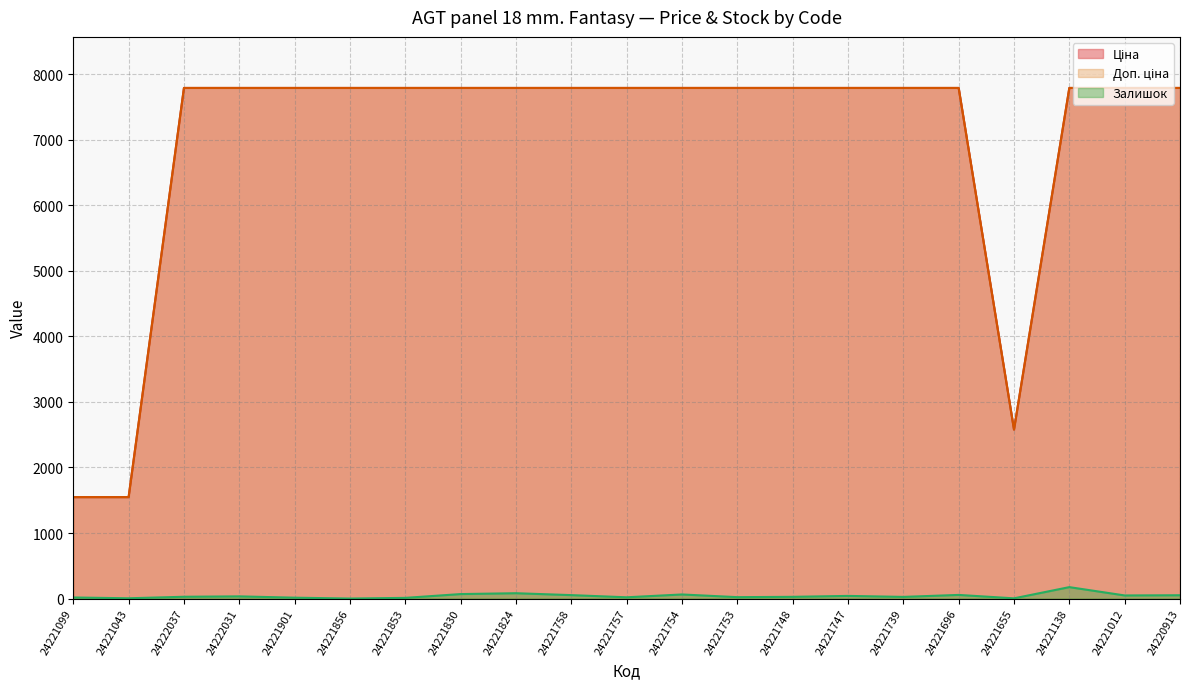

Reading left to right, what are all the values shown in this chart?

Ціна: 24221099=1547.7	24221043=1547.7	24222037=7792.9	24222031=7792.9	24221901=7792.9	24221856=7792.9	24221853=7792.9	24221830=7792.9	24221824=7792.9	24221758=7792.9	24221757=7792.9	24221754=7792.9	24221753=7792.9	24221748=7792.9	24221747=7792.9	24221739=7792.9	24221696=7792.9	24221655=2578.7	24221138=7792.9	24221012=7792.9	24220913=7792.9
Доп. ціна: 24221099=1548.0	24221043=1548.0	24222037=7792.9	24222031=7792.9	24221901=7792.9	24221856=7792.9	24221853=7792.9	24221830=7792.9	24221824=7792.9	24221758=7792.9	24221757=7792.9	24221754=7792.9	24221753=7792.9	24221748=7792.9	24221747=7792.9	24221739=7792.9	24221696=7792.9	24221655=2579.0	24221138=7792.9	24221012=7792.9	24220913=7792.9
Залишок: 24221099=16.0	24221043=4.0	24222037=27.0	24222031=33.0	24221901=13.0	24221856=0.0	24221853=10.0	24221830=68.0	24221824=81.0	24221758=52.0	24221757=19.0	24221754=62.0	24221753=21.0	24221748=26.0	24221747=40.0	24221739=25.0	24221696=55.0	24221655=3.0	24221138=174.0	24221012=47.0	24220913=50.0